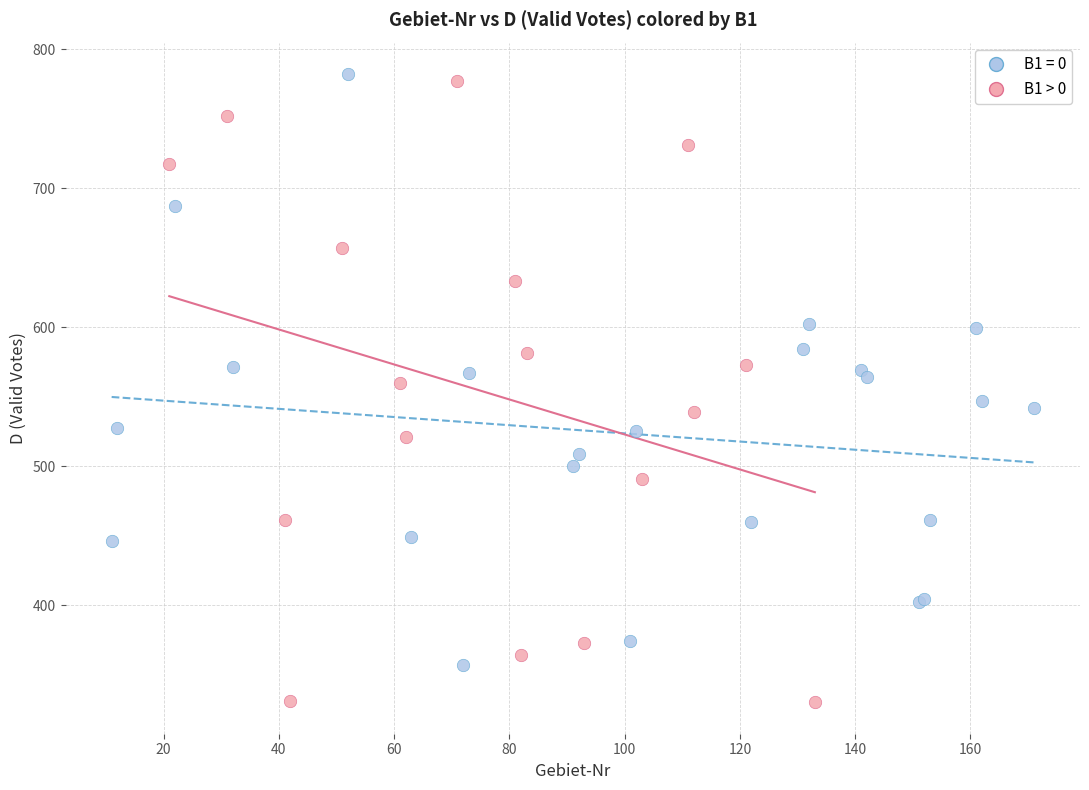

Which series has the largest Y range (max minus min)?

B1 > 0